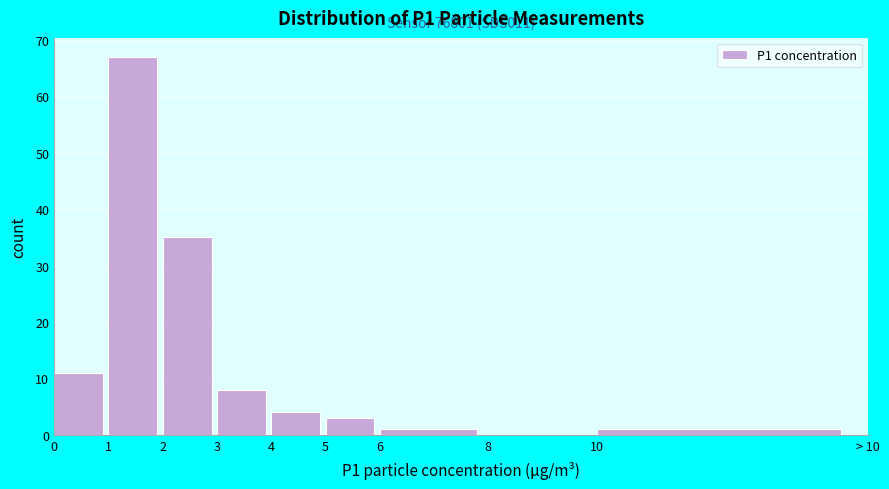

Reading left to right, what are all the values shown in this chart?

0=11	1=67	2=35	3=8	4=4	5=3	6=1	8=0	10=1